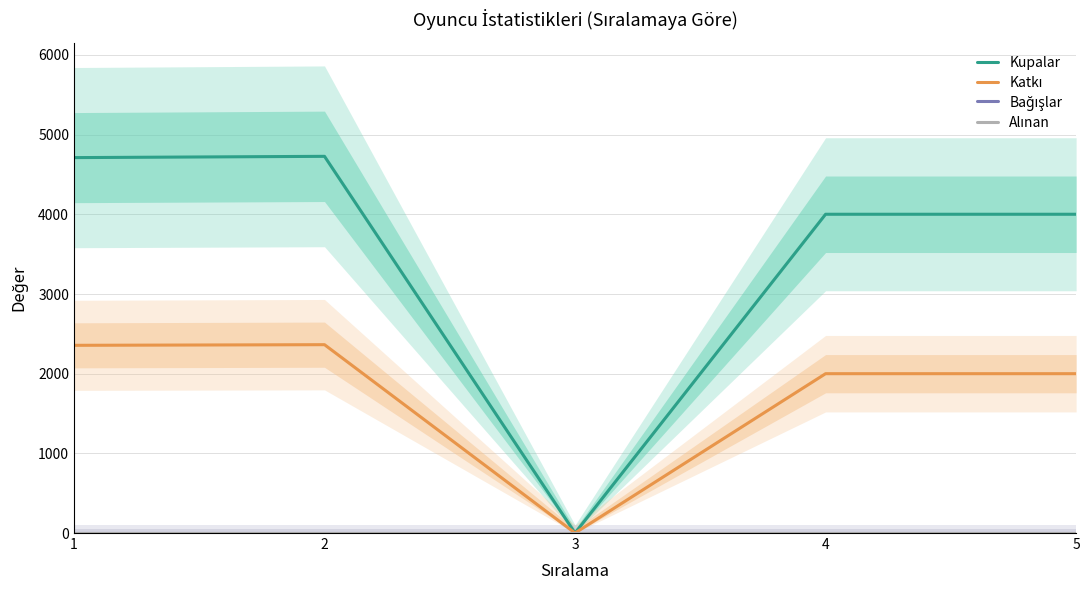

At which label does Kupalar reach its peak?

2